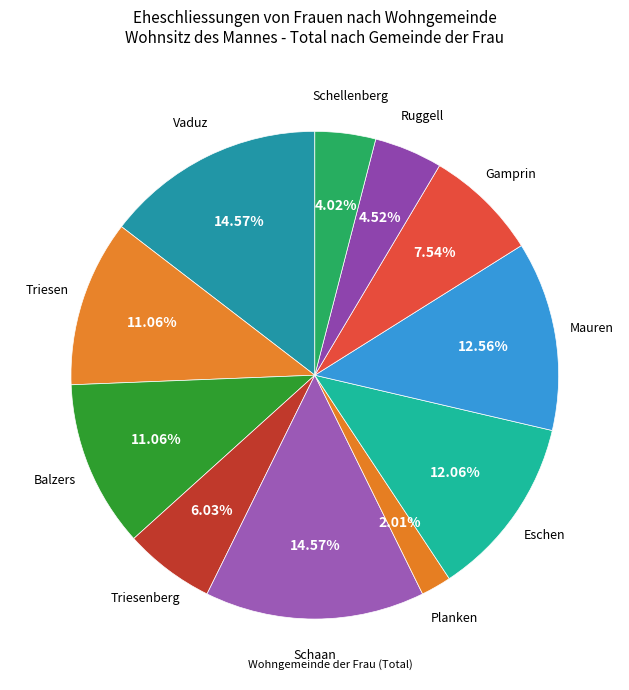

How many segments does this pie chart have?

11